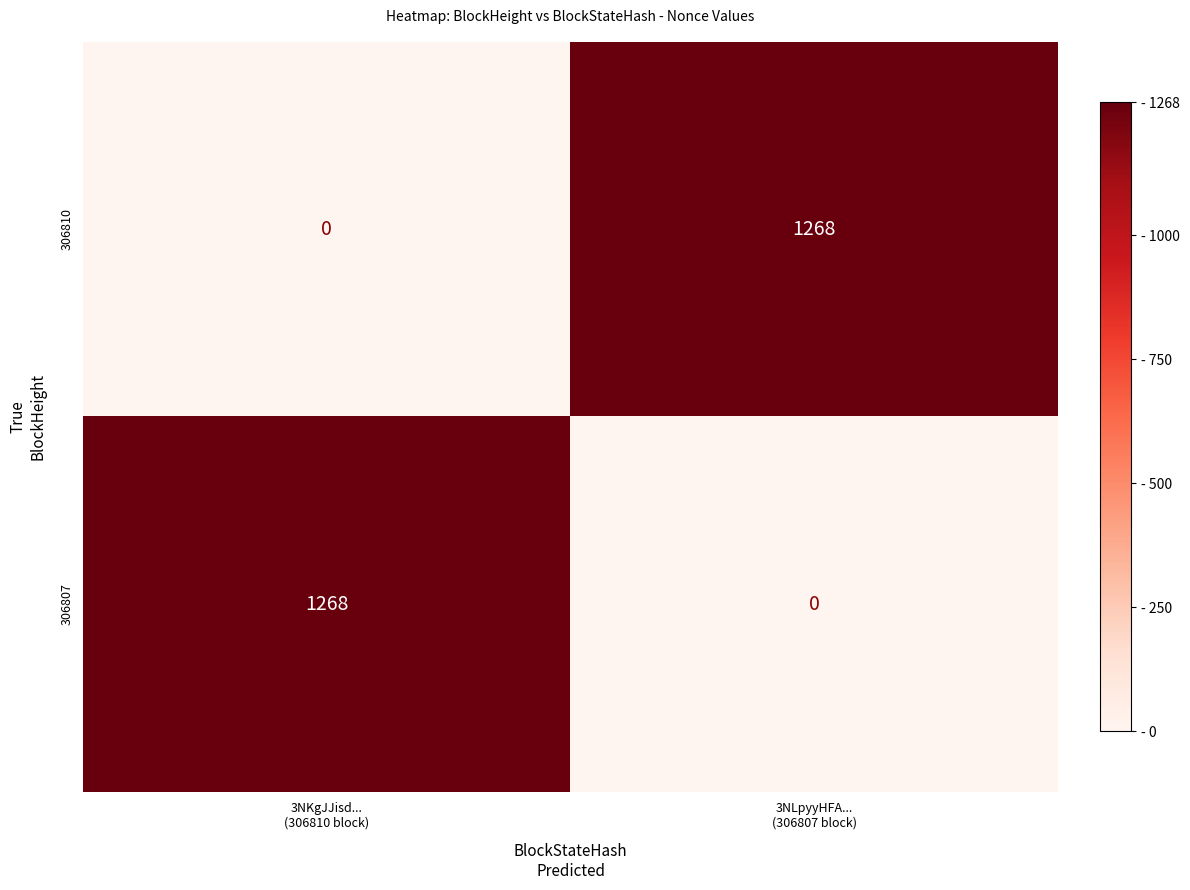

What is the difference between the maximum and minimum values in the 306810 series?

1268